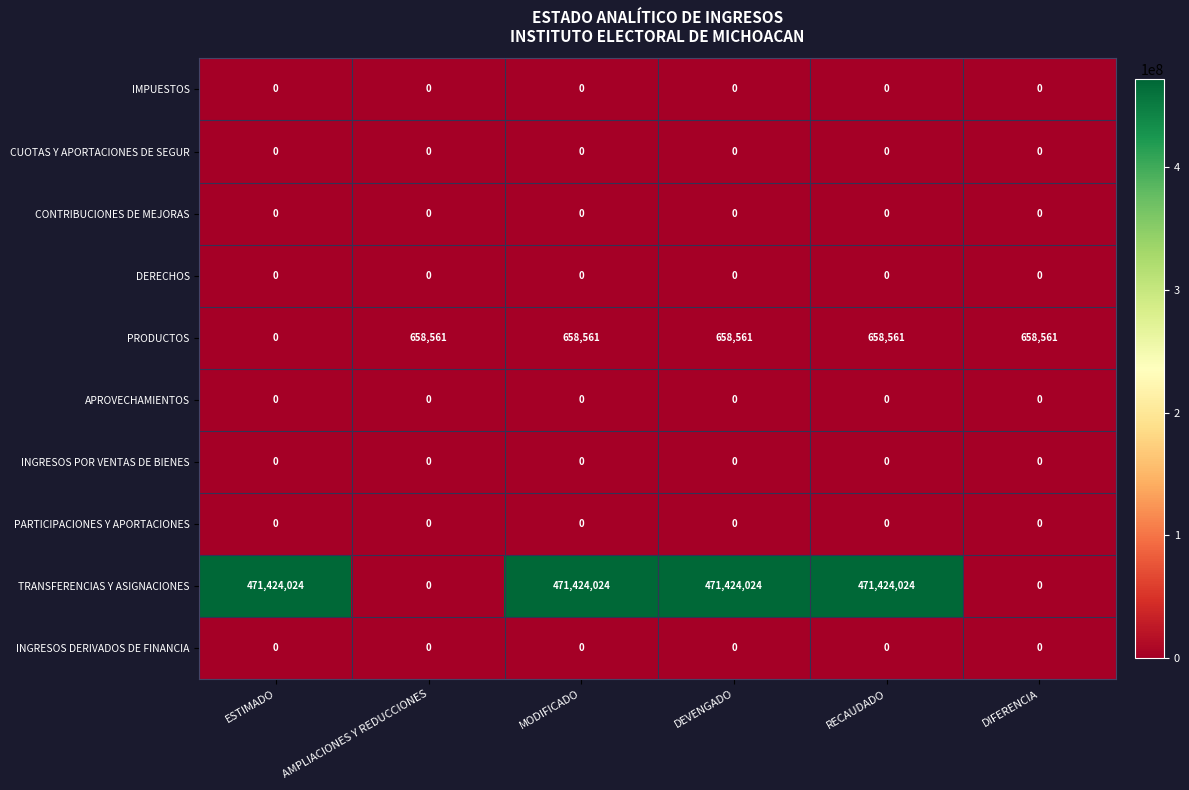

How many distinct data groups are displayed?

10